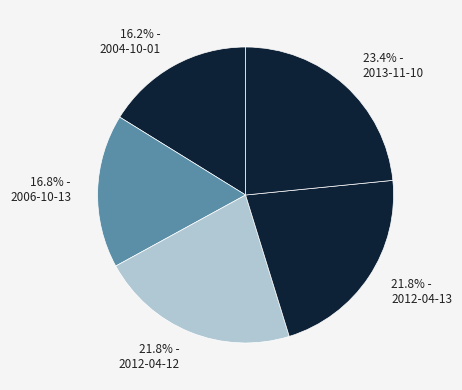

Between 16.8% - 2006-10-13 and 21.8% - 2012-04-13, which is larger?

21.8% - 2012-04-13